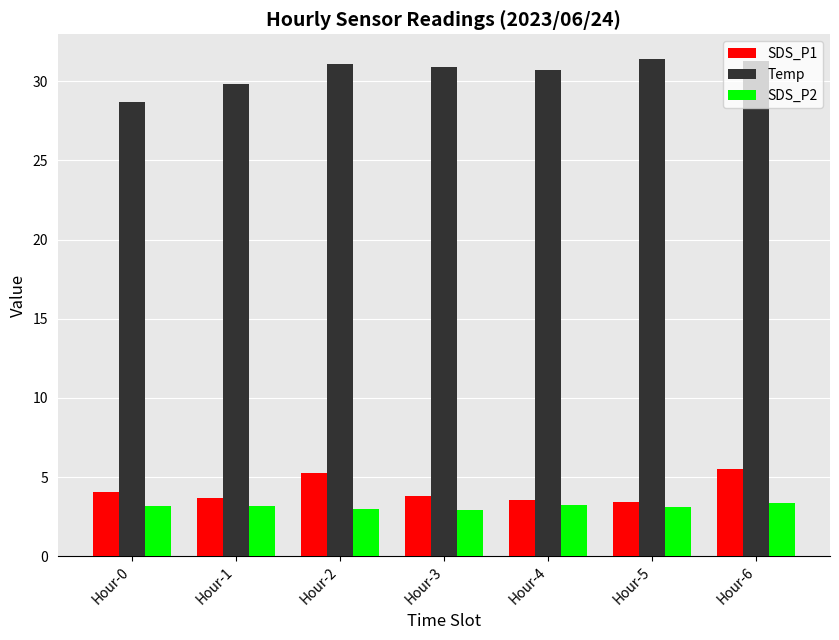

What is the difference between the SDS_P2 values at Hour-6 and Hour-4?

0.1